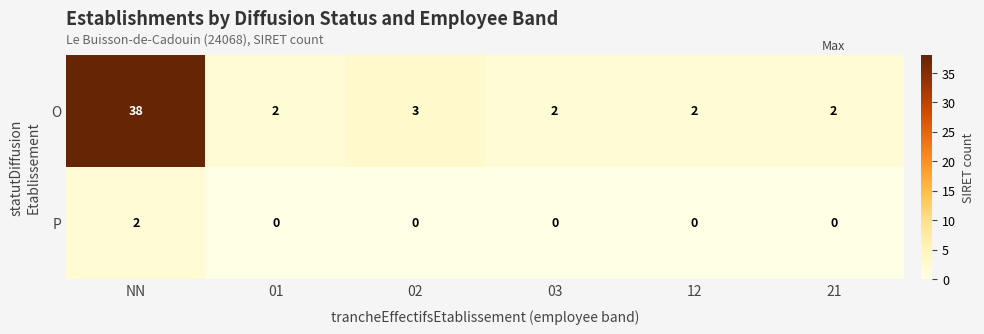

How many data points does each series have?

6